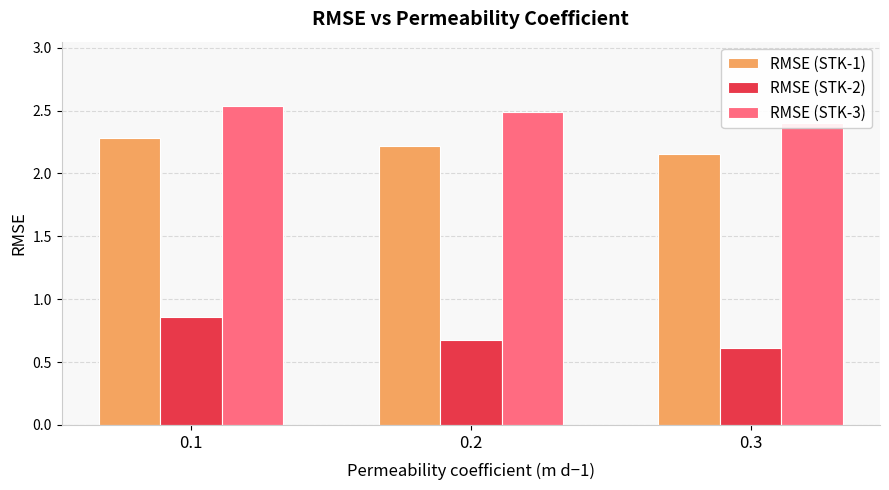

Reading left to right, transcribe all the data shown in this chart.

RMSE (STK-1): 0.1=2.3	0.2=2.2	0.3=2.2
RMSE (STK-2): 0.1=0.9	0.2=0.7	0.3=0.6
RMSE (STK-3): 0.1=2.5	0.2=2.5	0.3=2.4